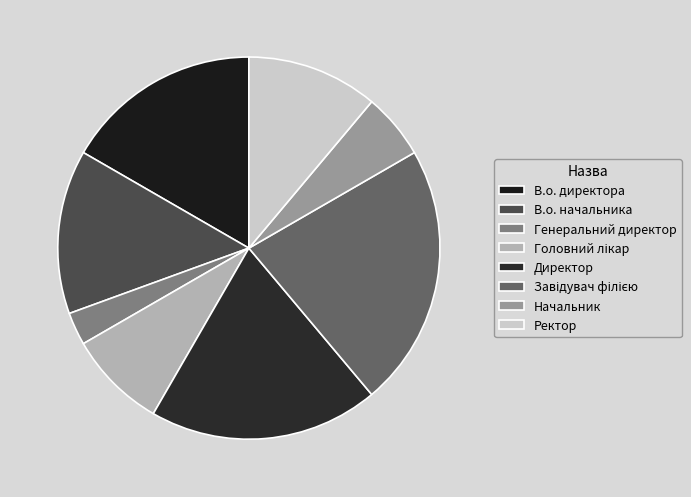

How many segments does this pie chart have?

8